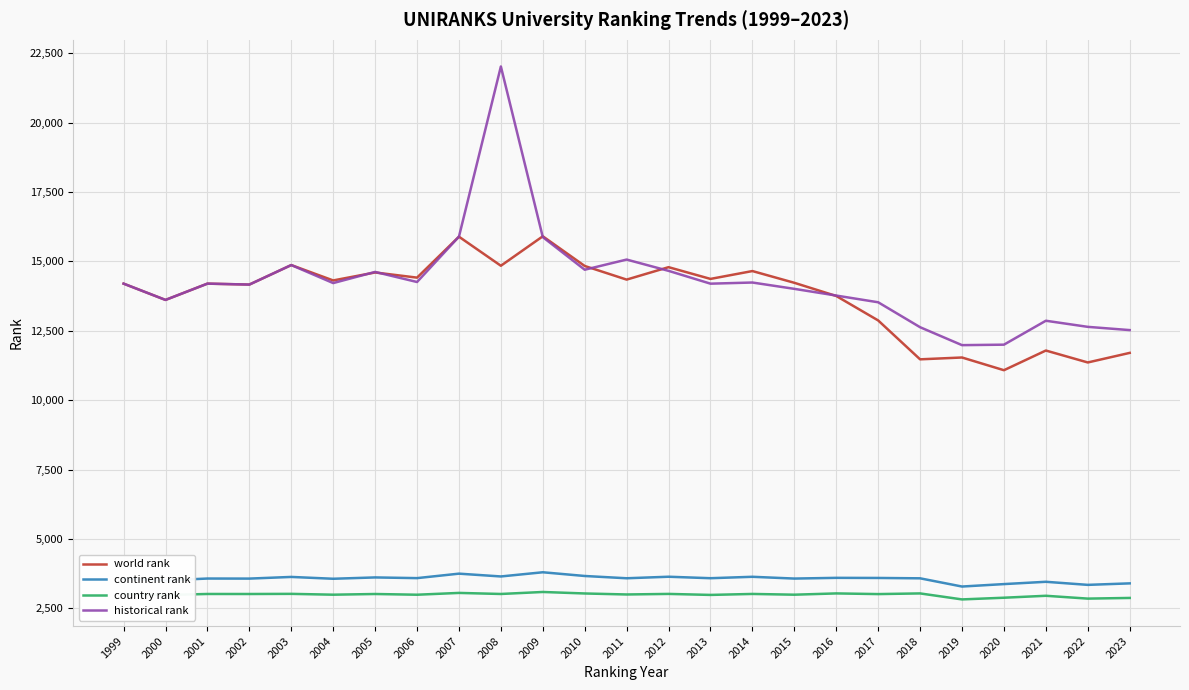

What are all the series names shown in the legend?

world rank, continent rank, country rank, historical rank